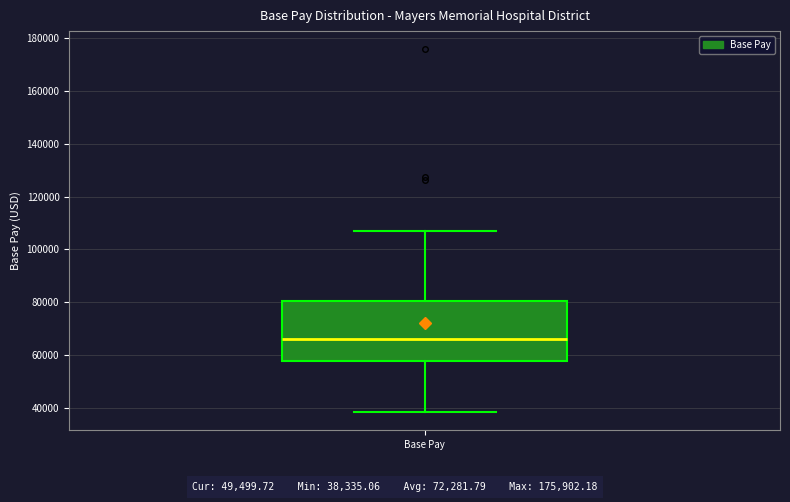

Where is the lower edge of the box for Base Pay on the y-axis? The values are not printed on the chart, so give them approximately, as read against the axis.

58000